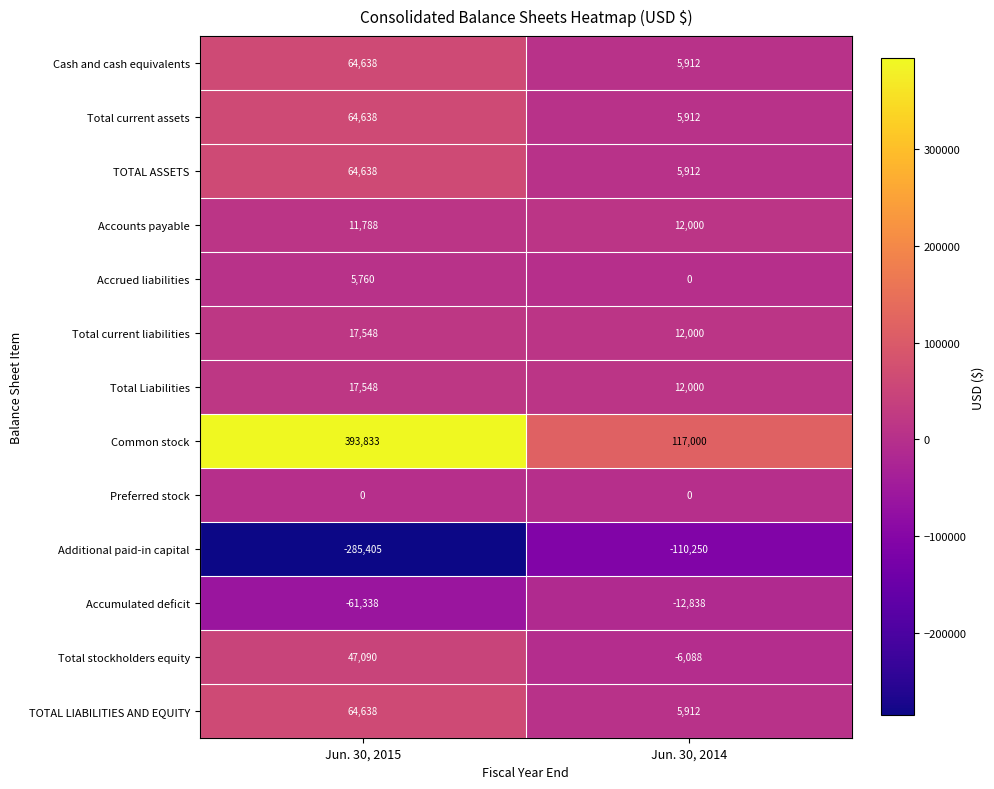

Which label corresponds to the smallest value in the chart?

Jun. 30, 2015